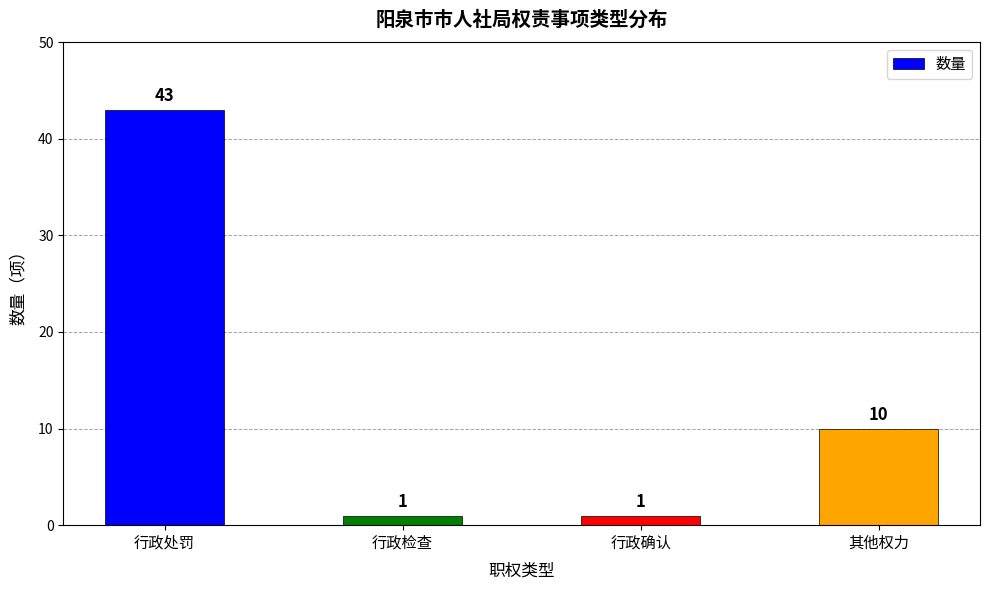

True or false: the data shows 10 at 其他权力.

True